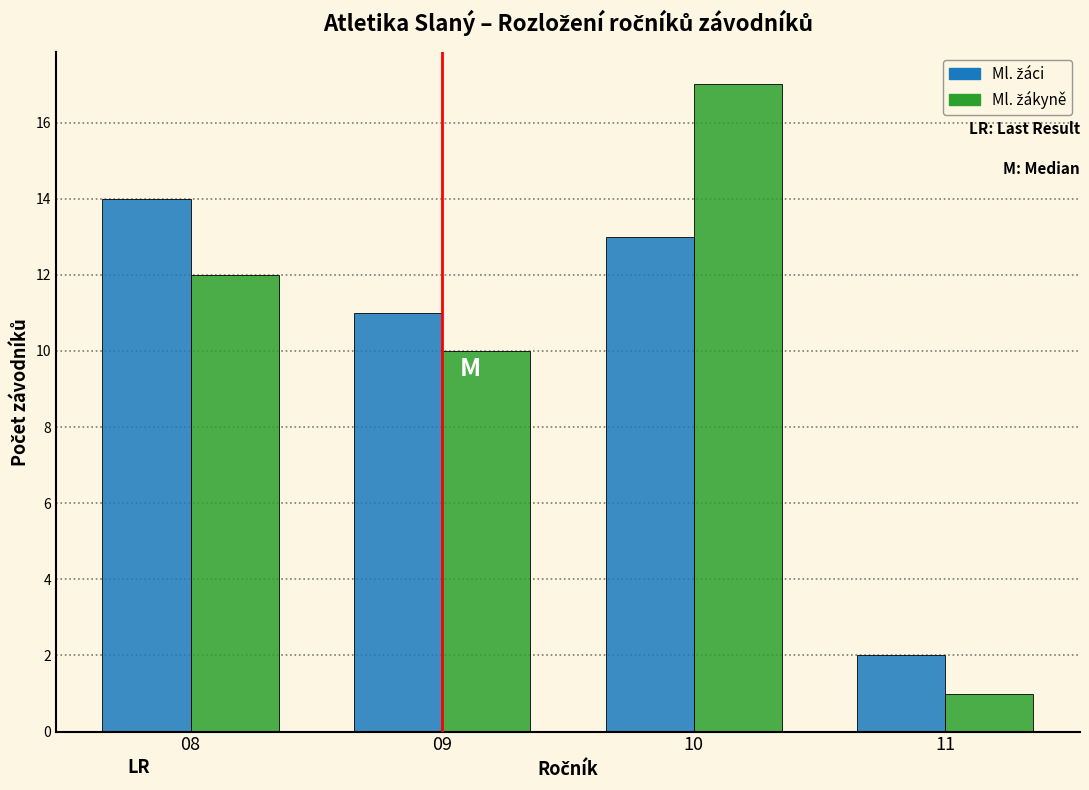

At how many categories does at least one series exceed 6?

3